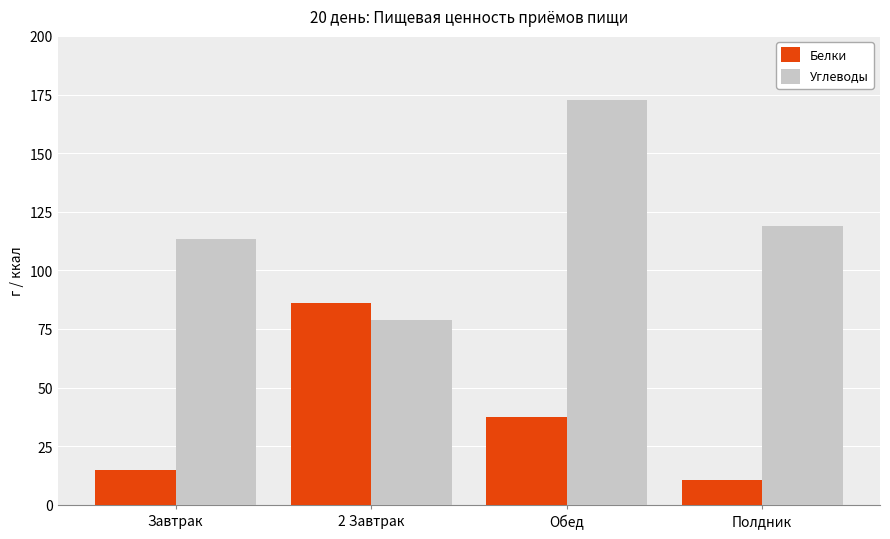

The value of Белки at Обед is 62.8. True or false?

False